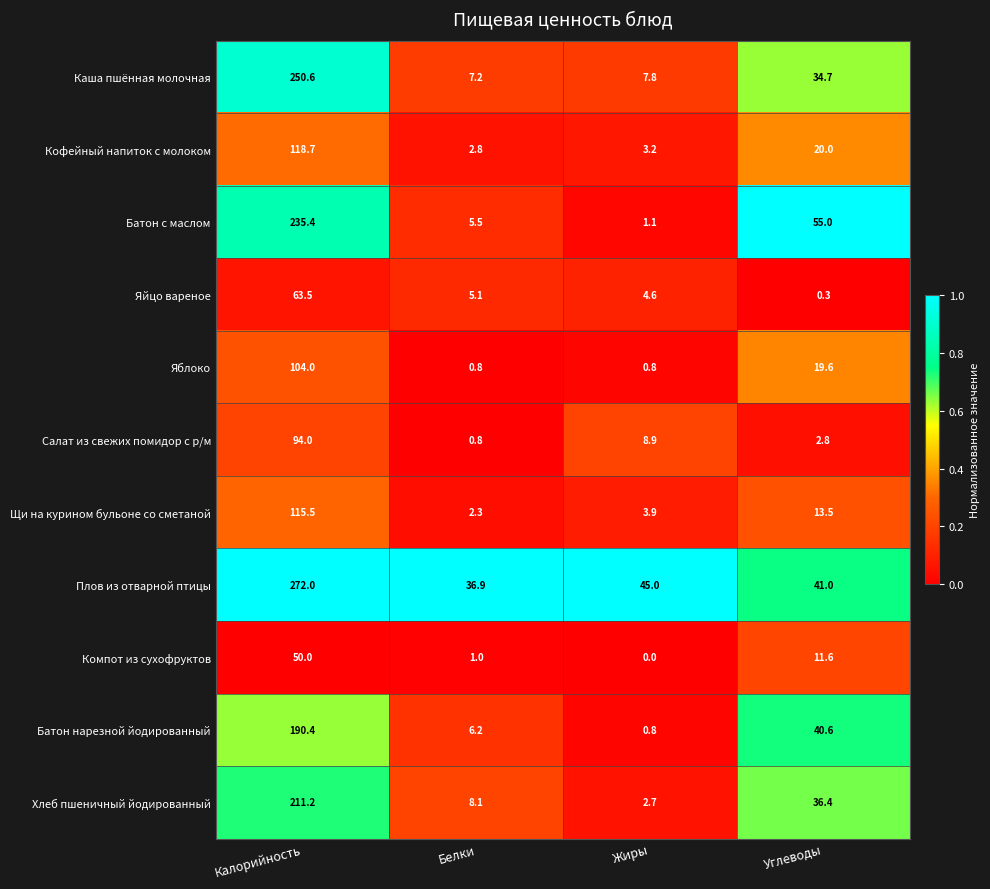

List the labels in order of Каша пшённая молочная value, smallest first.

Белки, Жиры, Углеводы, Калорийность